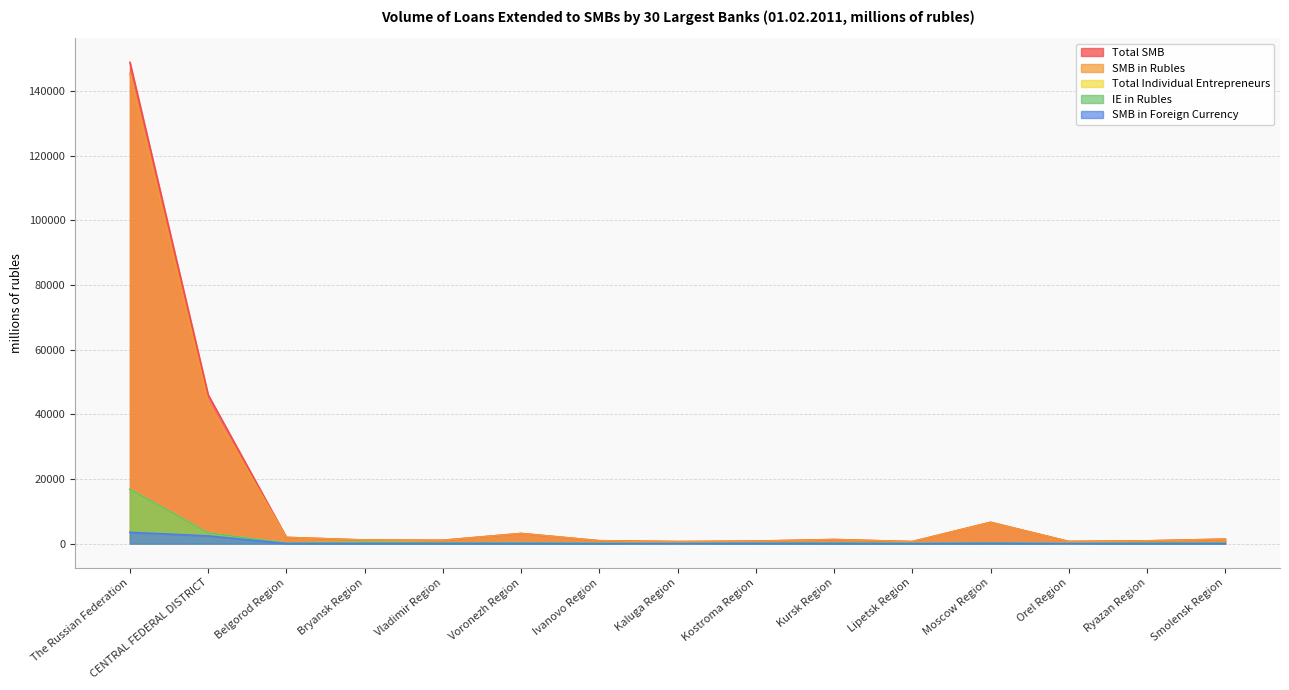

The value of Total SMB at Orel Region is 970. True or false?

False